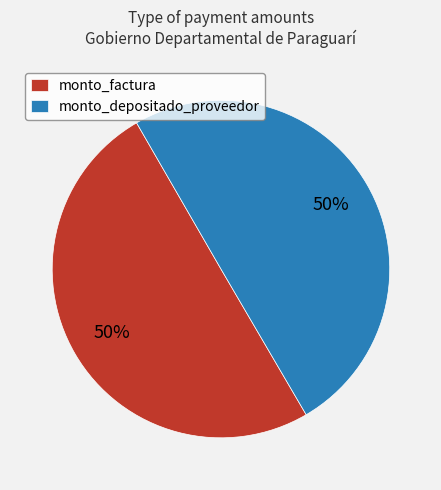

How many slices are in this pie chart?

2